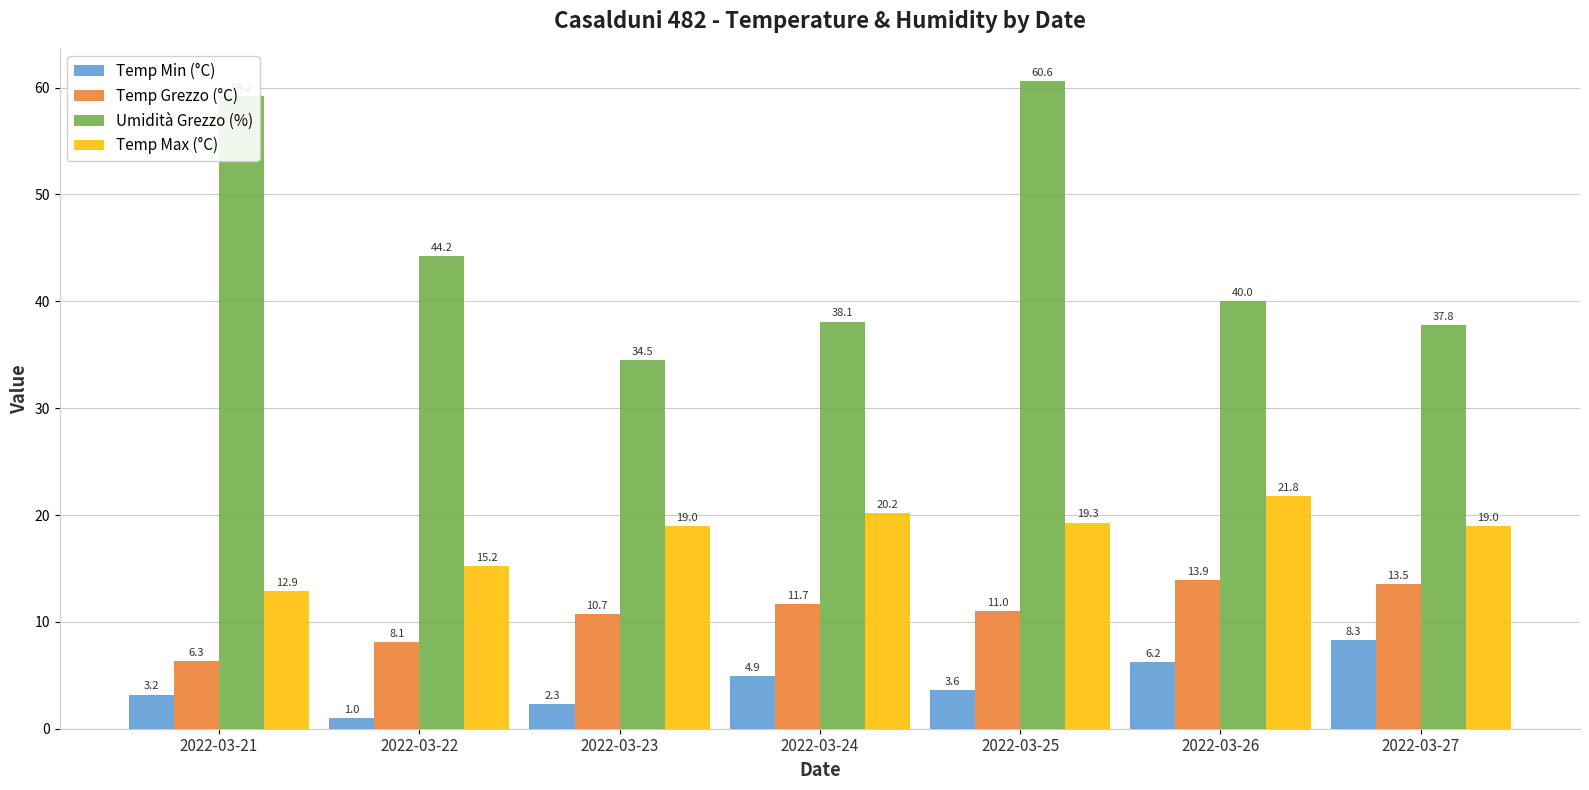

What is the spread (max minus min) of values at 2022-03-25?

57.0